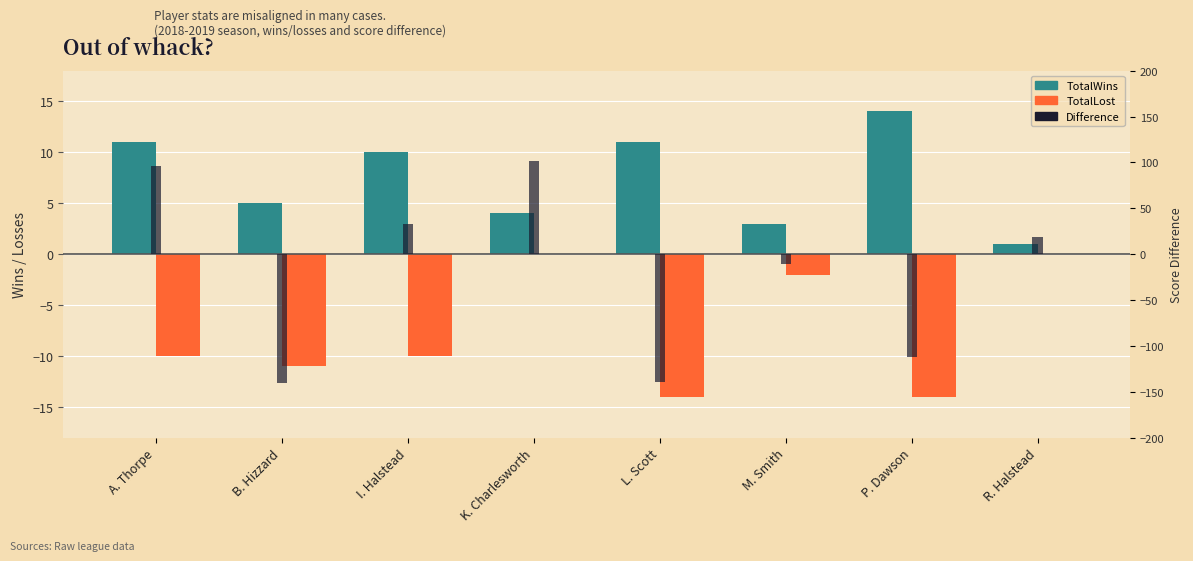

Rank the series by their average value, from highest to lowest.

TotalWins, TotalLost, Difference